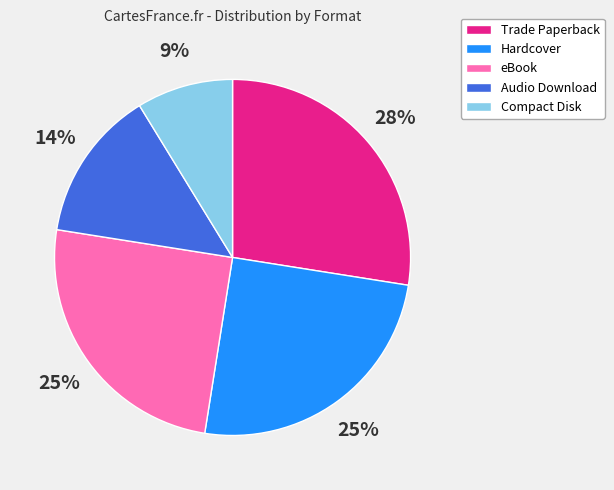

Combined, do Hardcover and Trade Paperback account for over 50%?

Yes